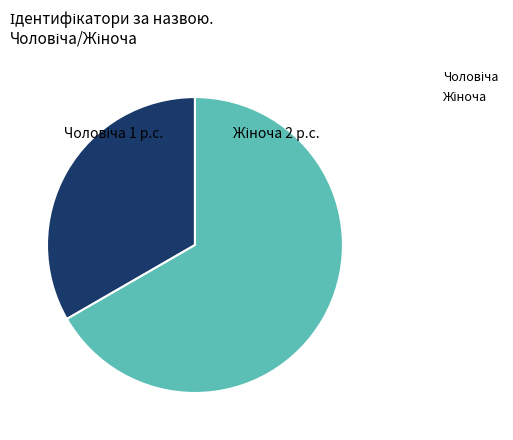

Does any single category account for the majority?

Yes